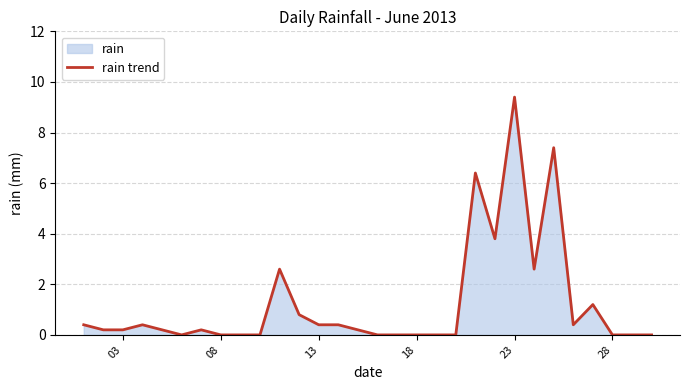

What is the difference between the maximum and minimum values?

9.4